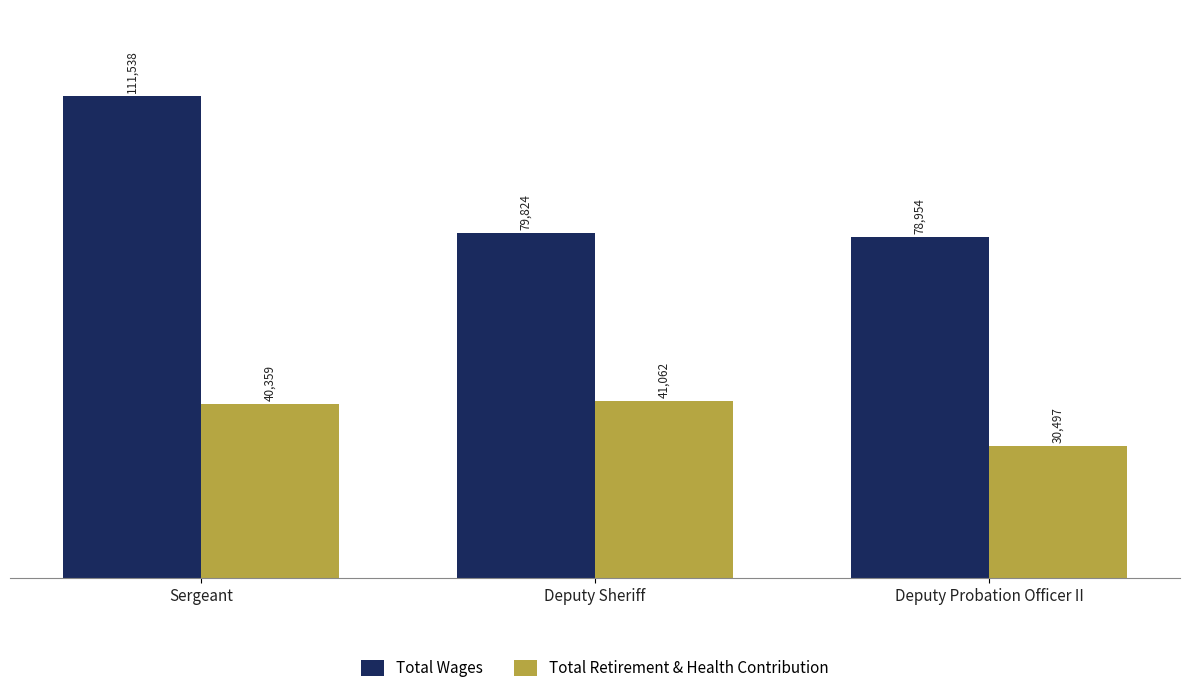

What is the label of the 3rd bar from the left?

Deputy Probation Officer II